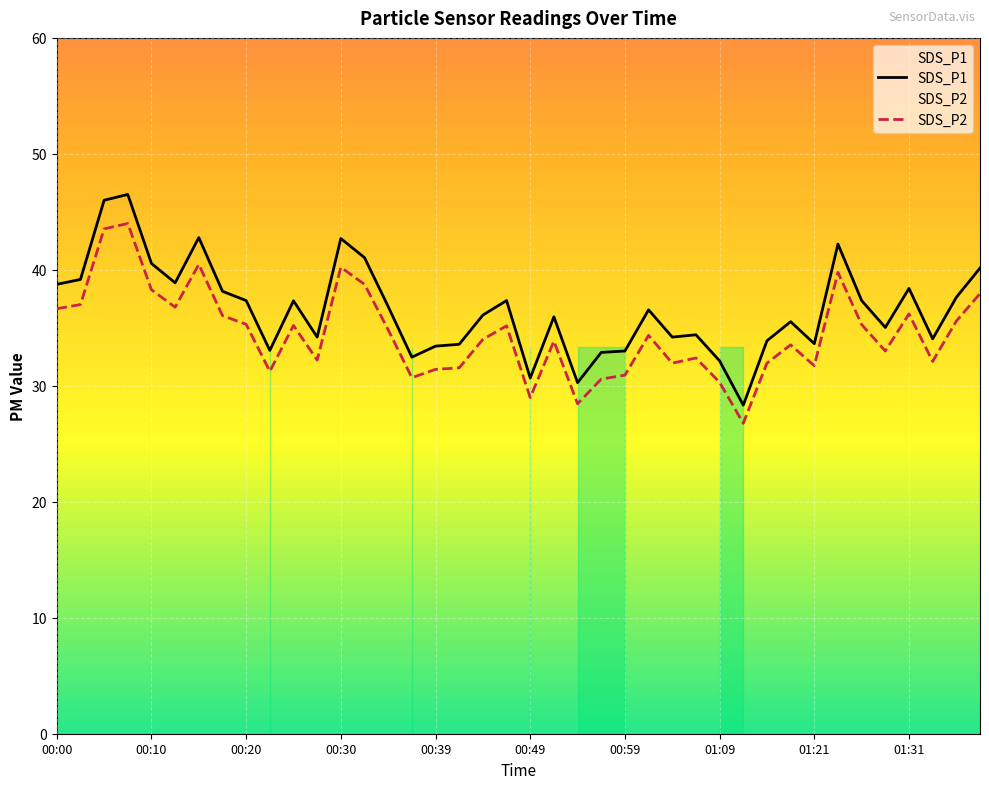

What is the difference between the maximum and minimum values in the SDS_P1 series?

18.2